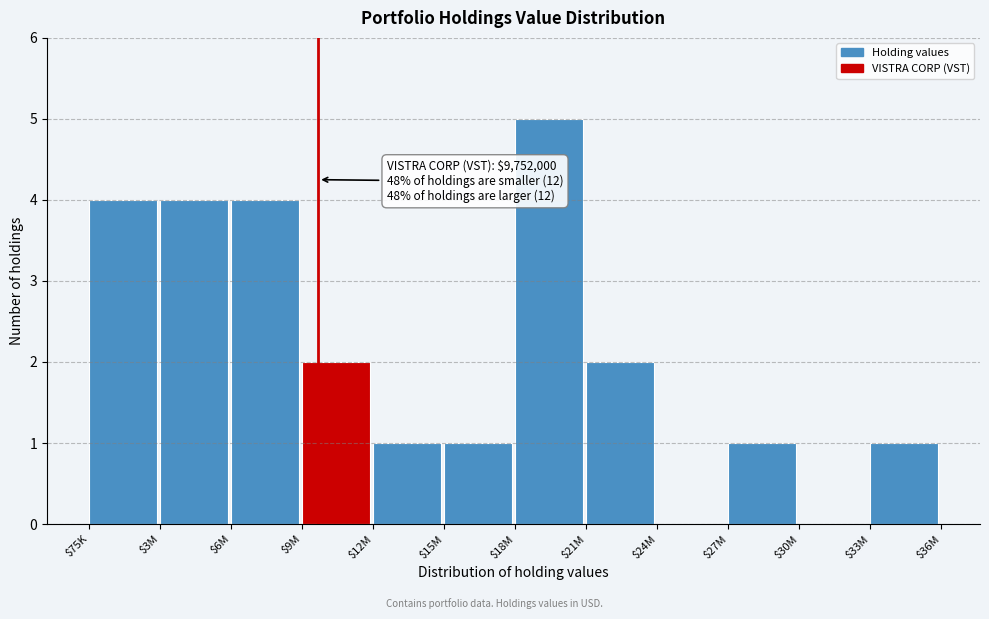

True or false: the data shows 1 at $27M.

True